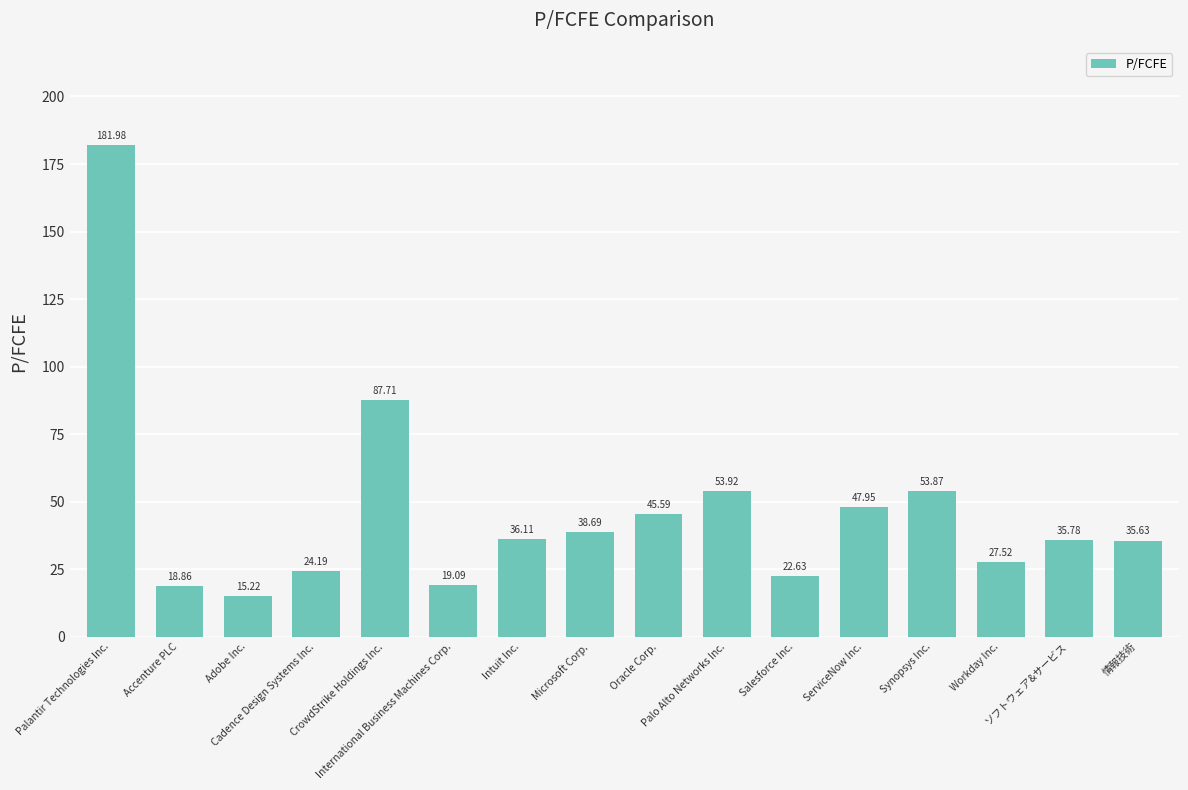

Which label corresponds to the smallest value in the chart?

Adobe Inc.